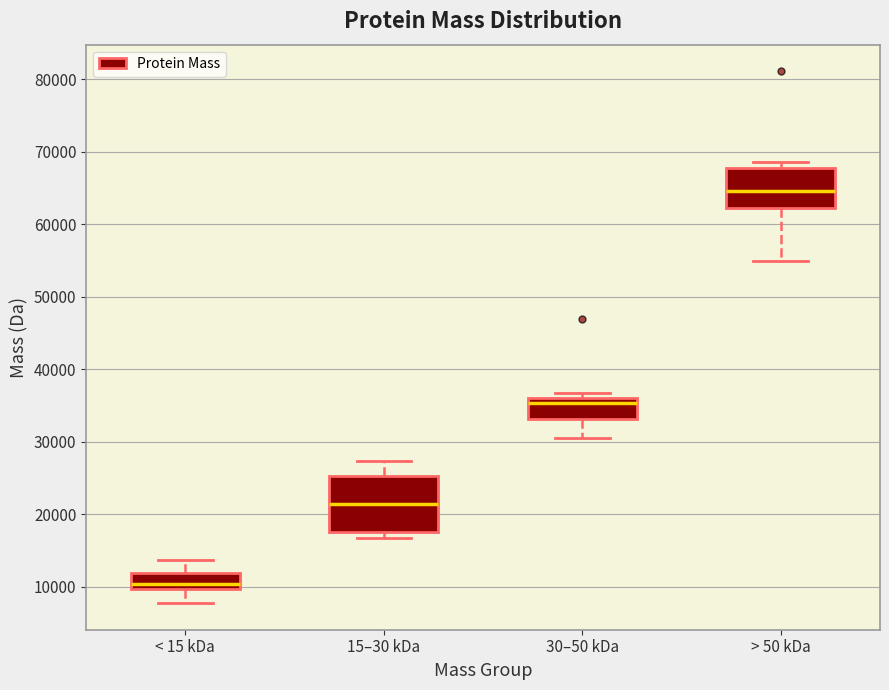

Comparing the boxes themselves (not the whiskers), which one is the tallest?

15–30 kDa